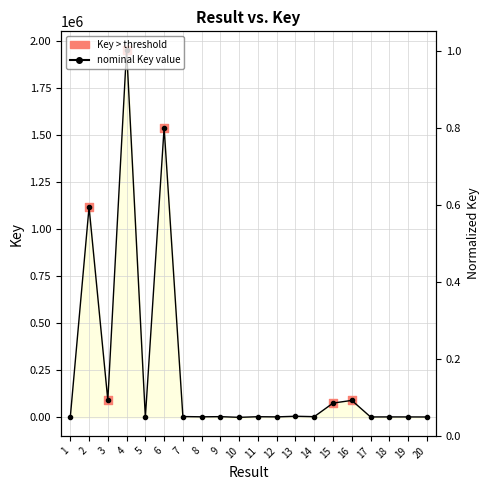

What is the ratio of the value at 11 to the value at 18?

1.4